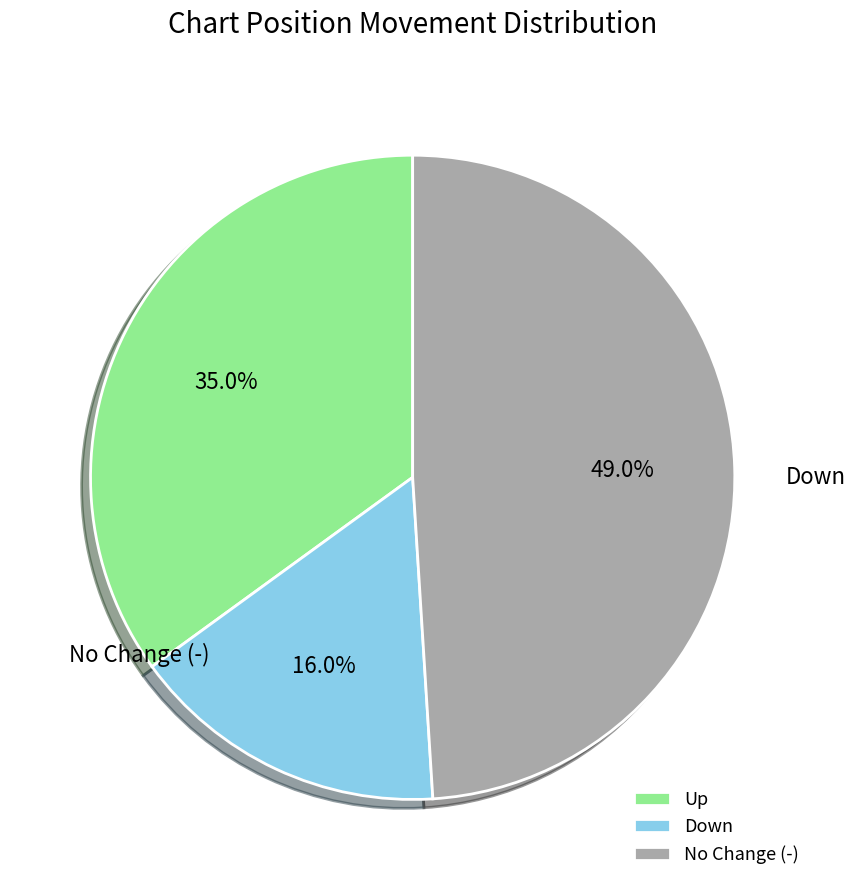

Is there a majority slice in this chart?

No